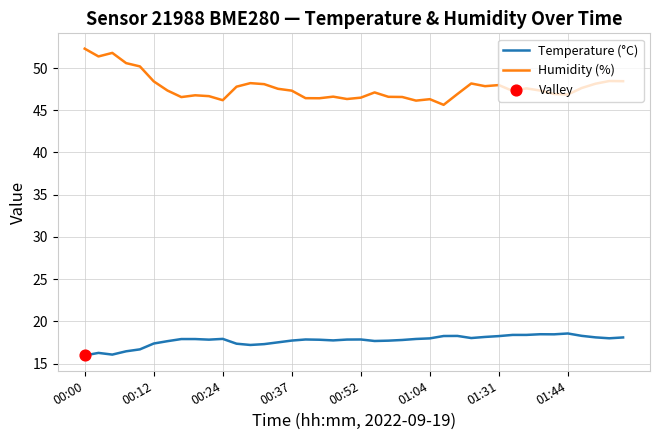

Which series has the largest total across all categories?

Humidity (%)